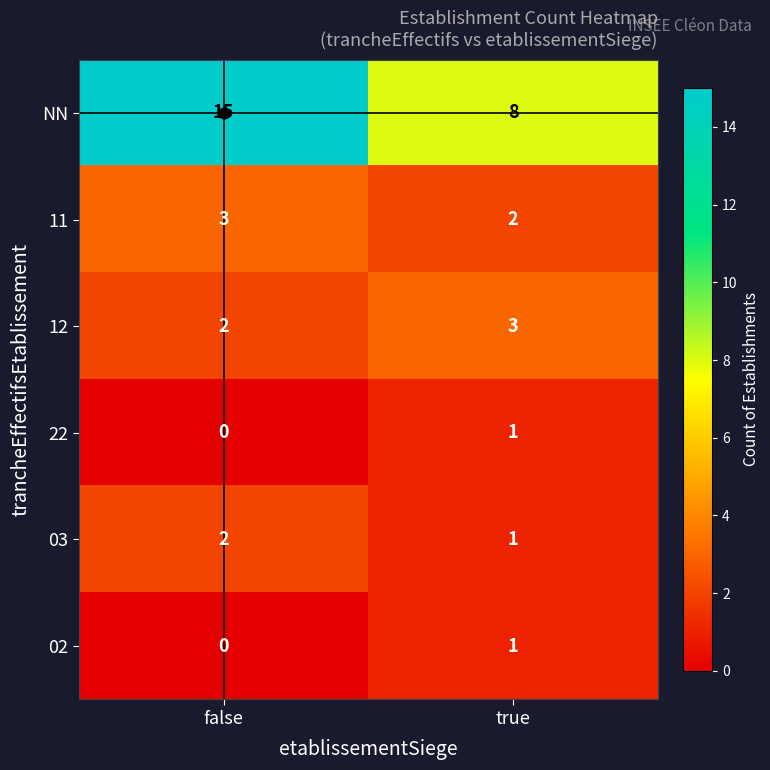

What is the sum of the 12 values at true and false?

5